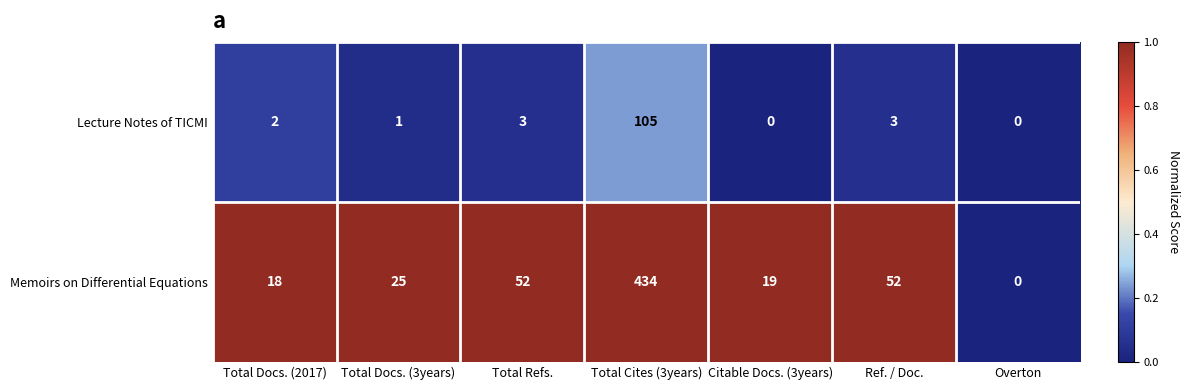

What is the highest value of the Lecture Notes of TICMI series?

105